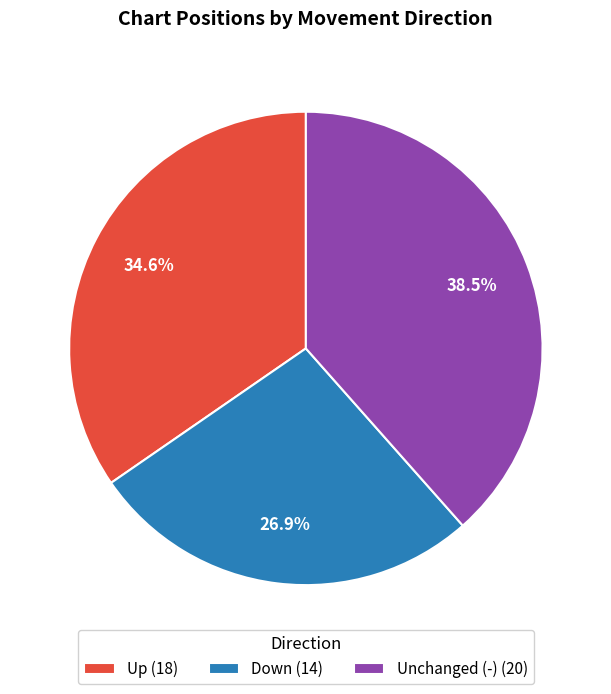

Is there a majority slice in this chart?

No